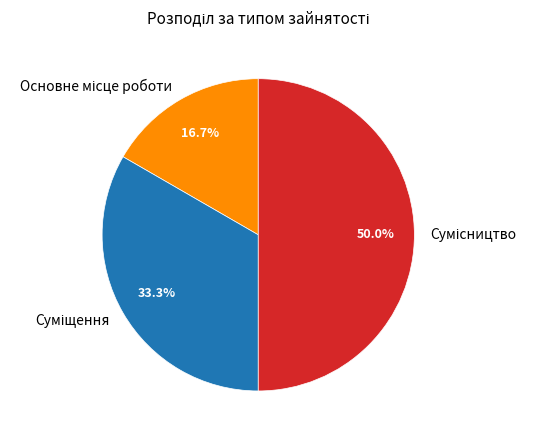

To the nearest percent, what is the difference between the largest and smallest slice percentages?

33%